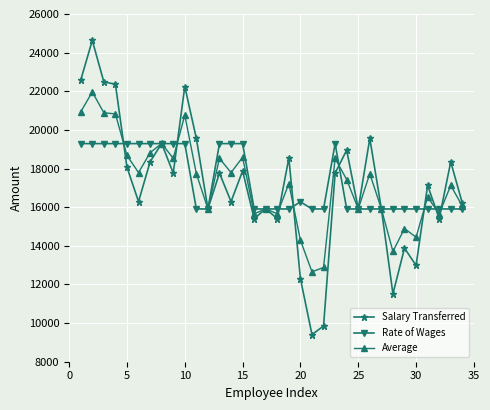

How many data points does each series have?

34